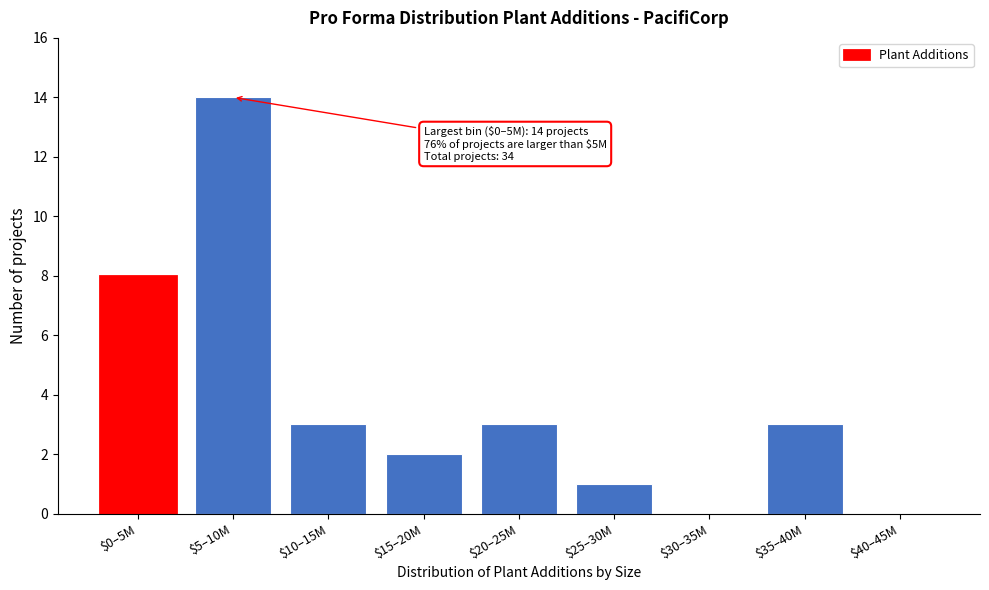

True or false: the data shows 8 at $0–5M.

True